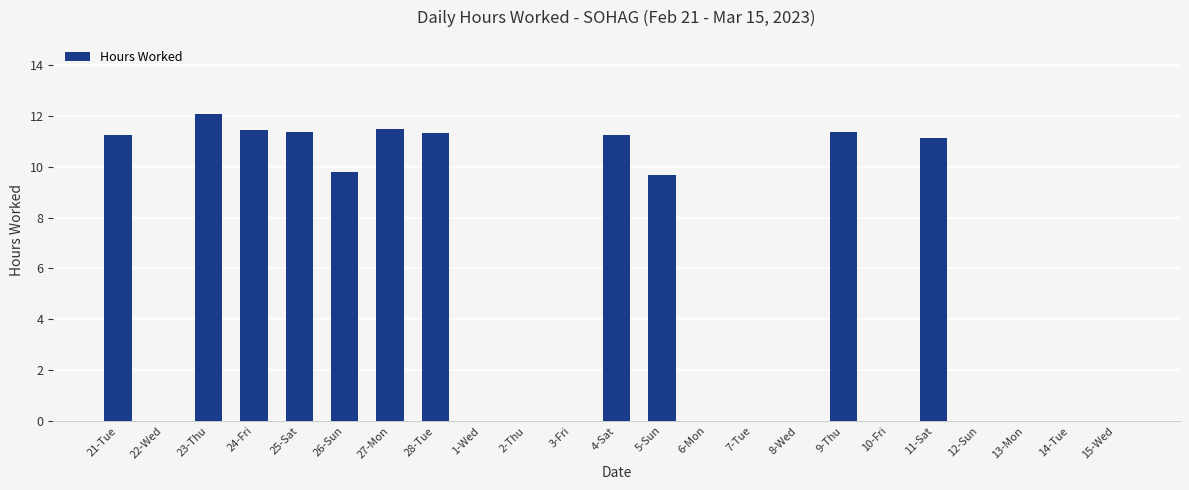

True or false: the data shows 0.0 at 13-Mon.

True